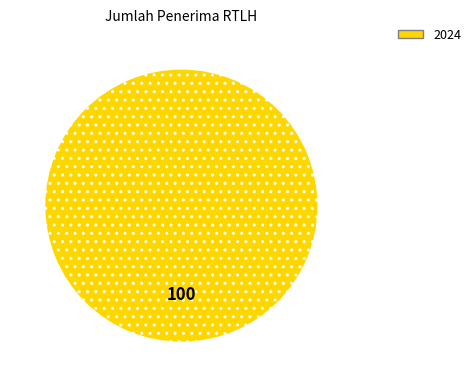

Does any single category account for the majority?

Yes